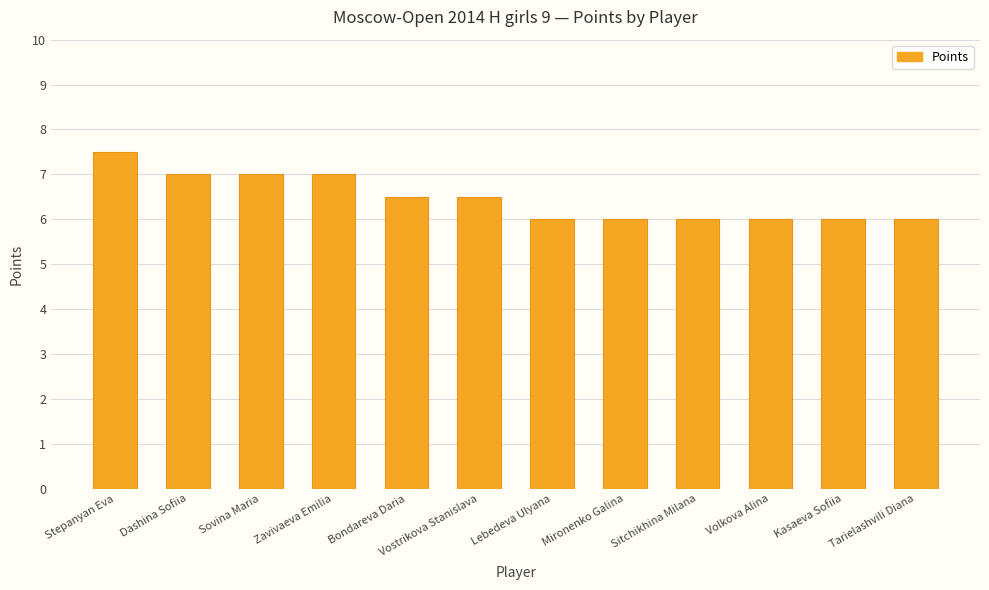

What is the change in value from Bondareva Daria to Lebedeva Ulyana?

-0.5